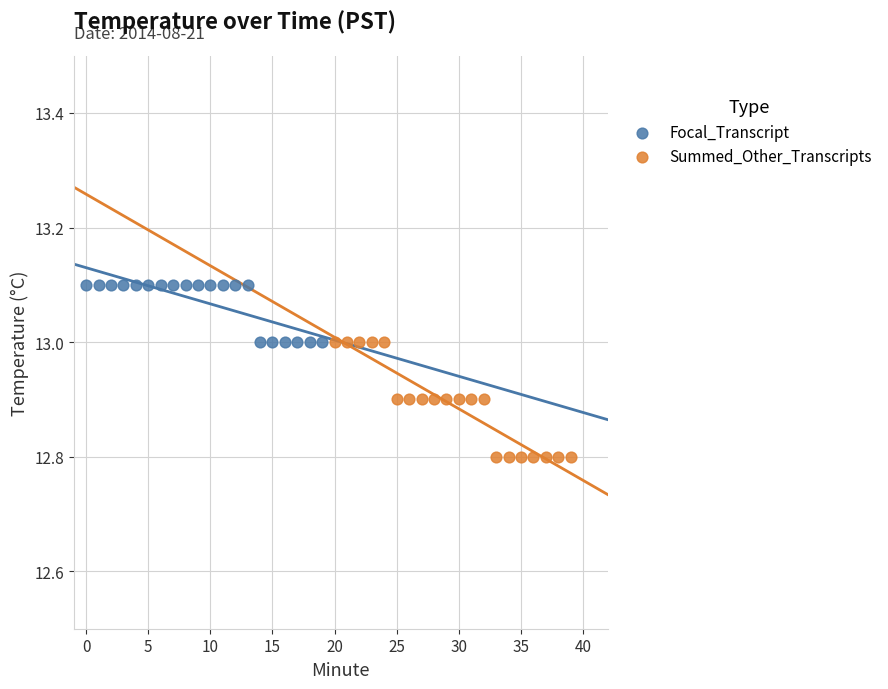

Which series contains the highest Y value?

Focal_Transcript